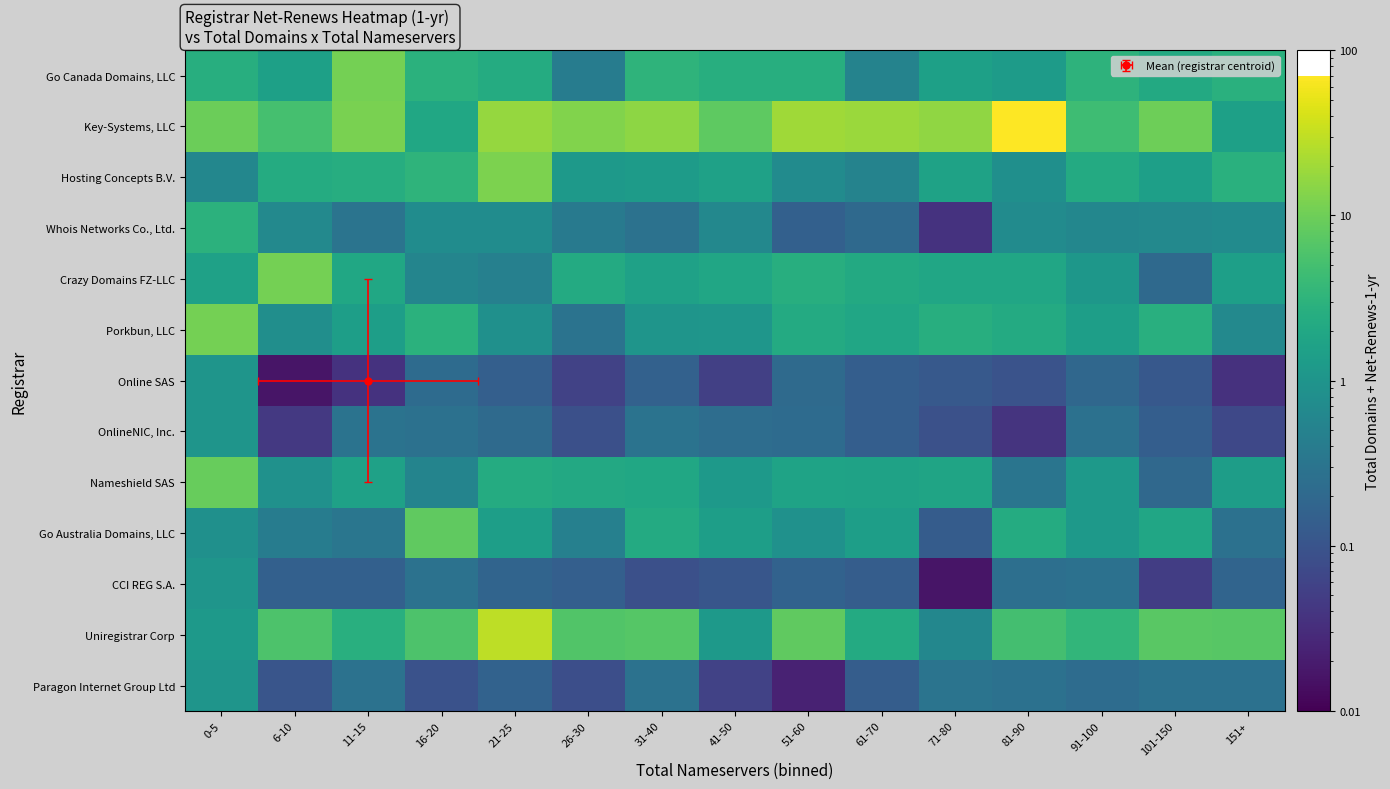

Rank the categories by Whois Networks Co., Ltd. value from lowest to highest.

71-80, 51-60, 61-70, 31-40, 11-15, 26-30, 91-100, 41-50, 6-10, 101-150, 151+, 81-90, 21-25, 16-20, 0-5